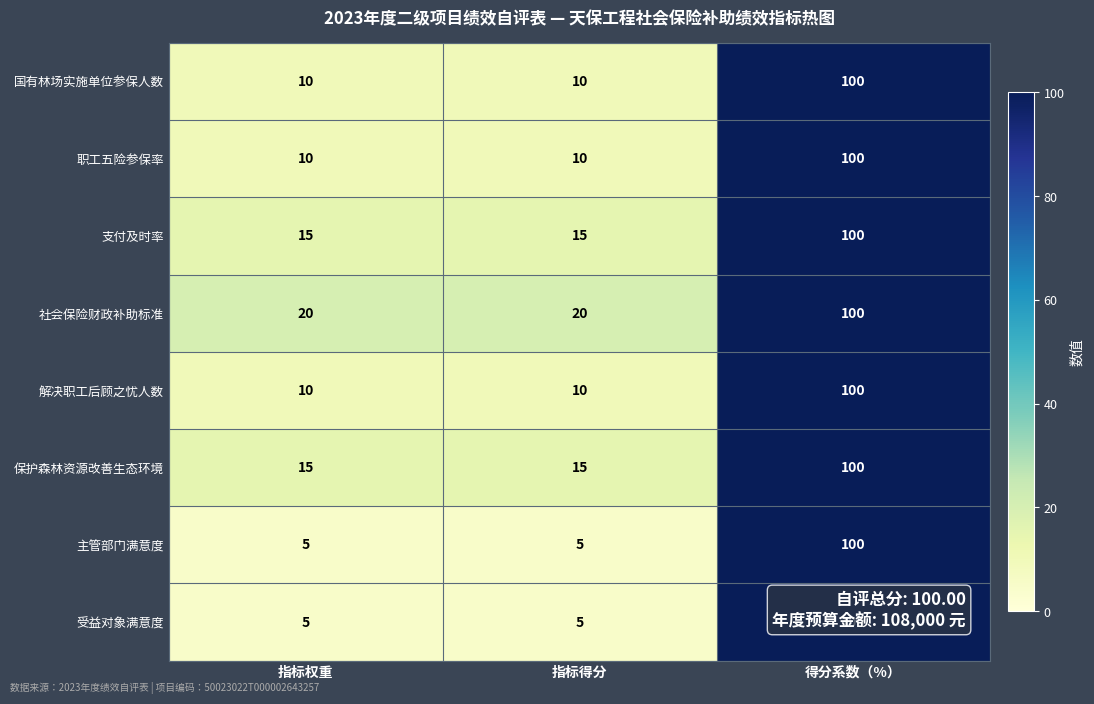

What is the maximum value for 受益对象满意度?

100